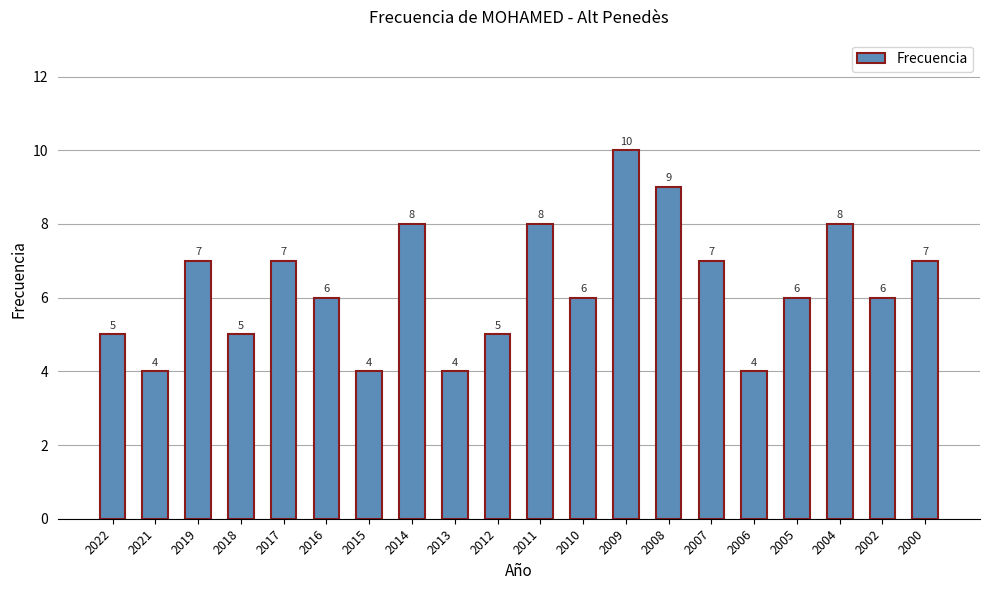

What is the sum of all values?

126